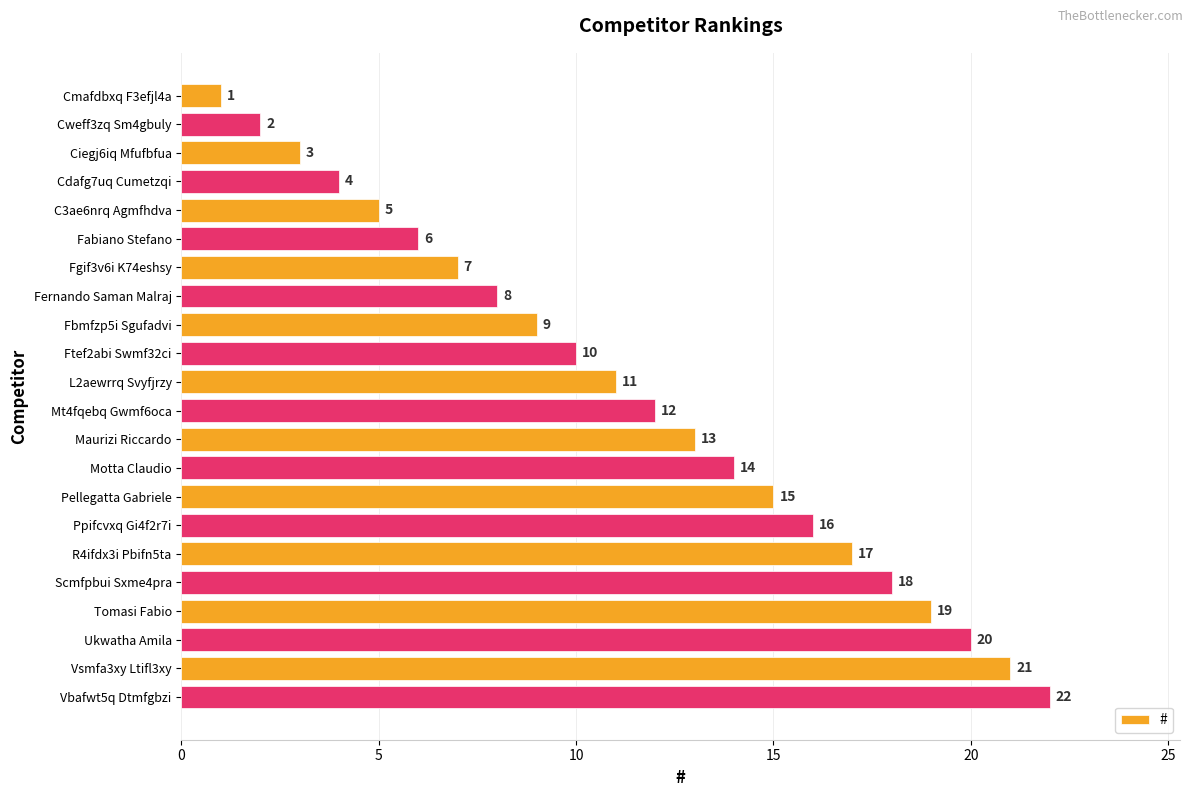

The value at Cdafg7uq Cumetzqi is 4. True or false?

True